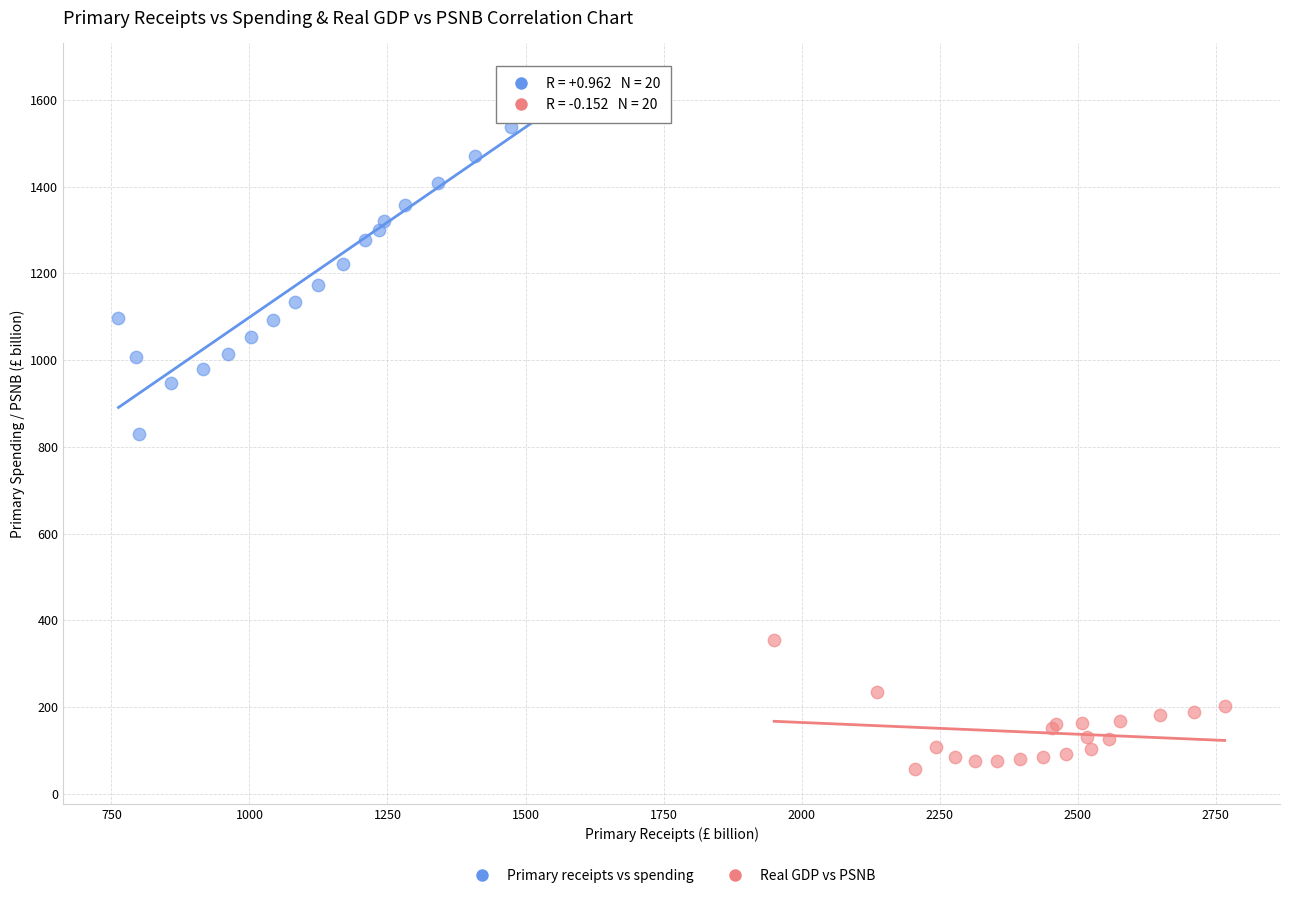

Which series contains the highest Y value?

Primary receipts vs spending